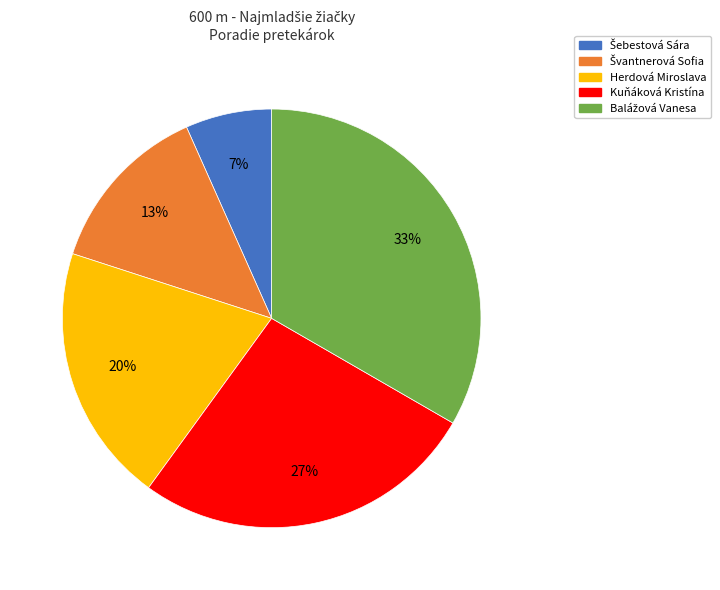

To the nearest percent, what is the average slice percentage?

20%